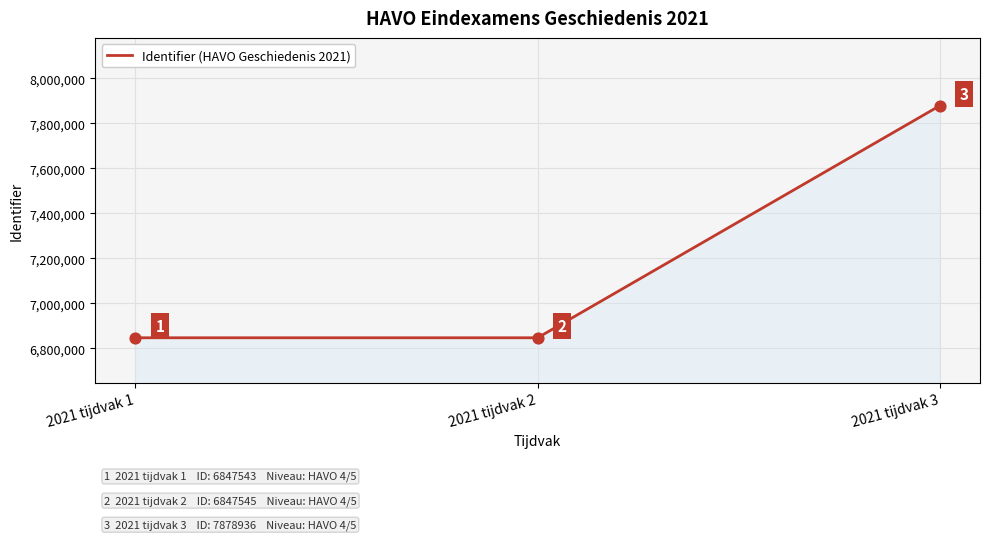

What is the ratio of the value at 2021 tijdvak 2 to the value at 2021 tijdvak 3?

0.9